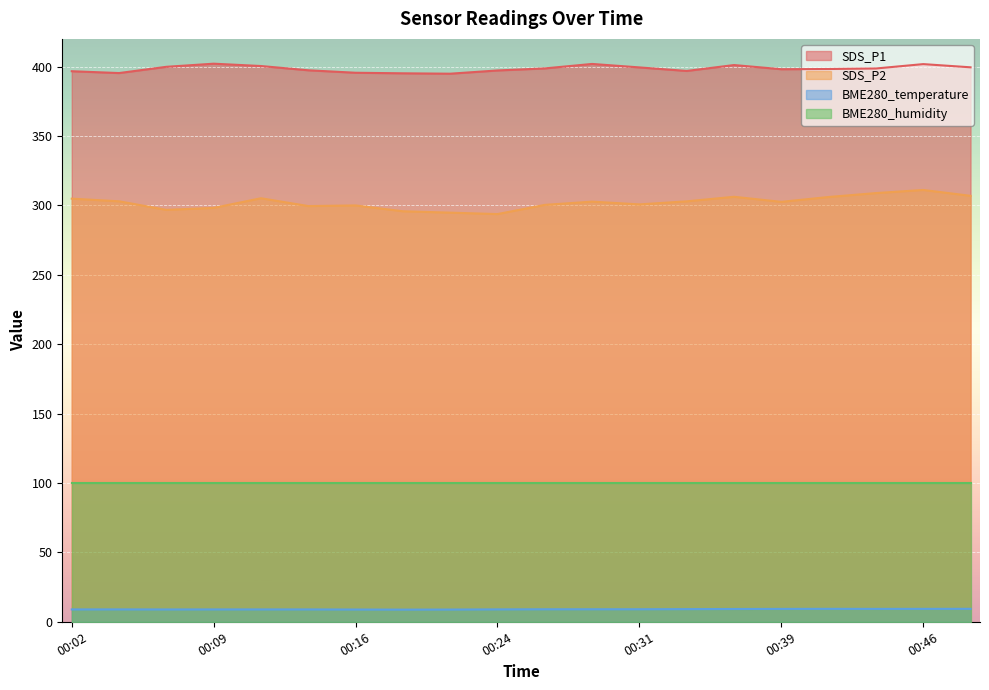

Between 00:19 and 00:49, which is larger?

00:49